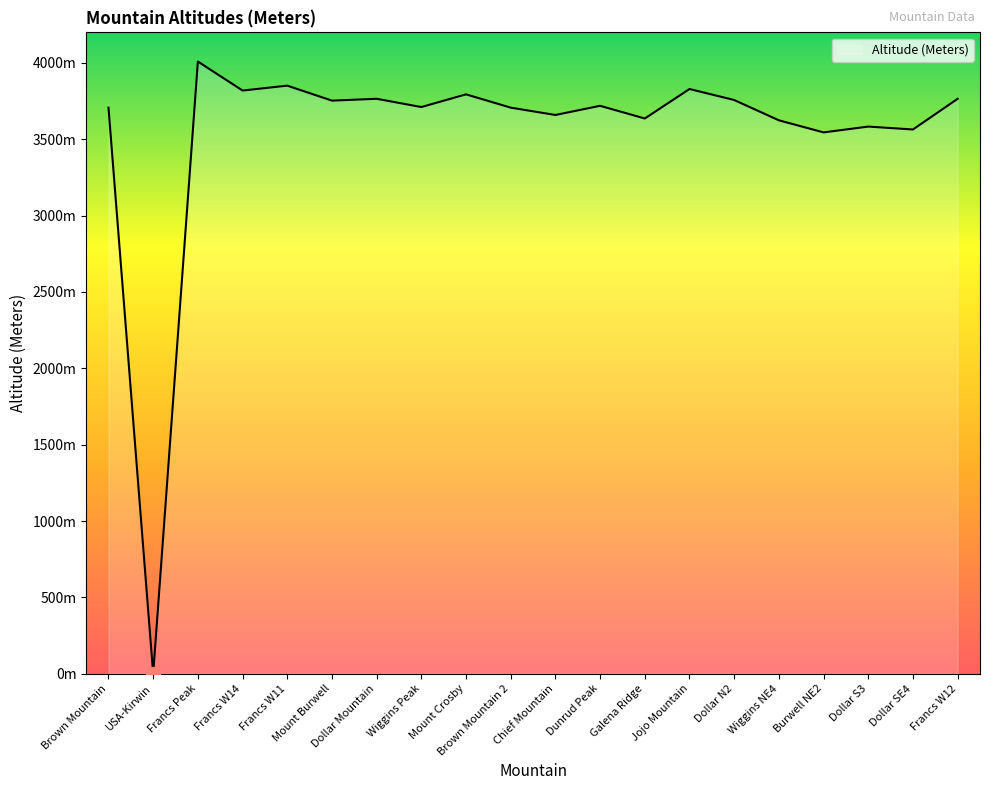

What is the label of the 4th point from the left?

Francs W14